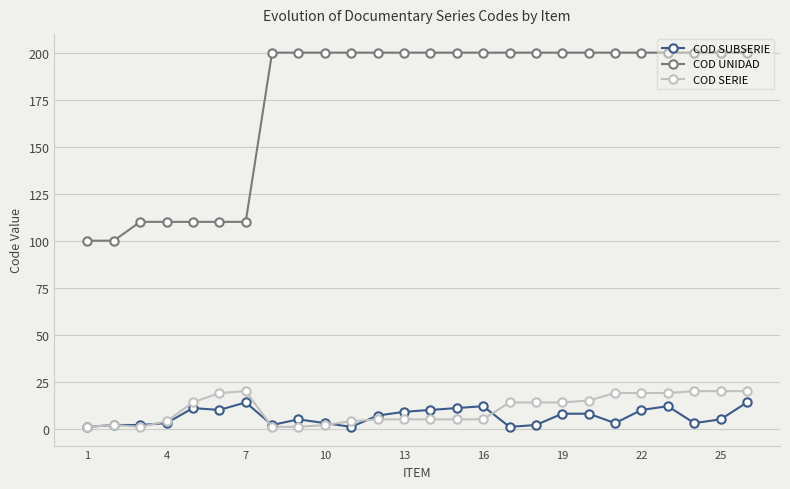

What is the greatest value displayed?

200